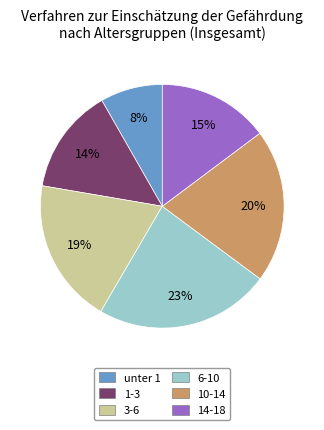

Which has a higher value, 3-6 or 6-10?

6-10